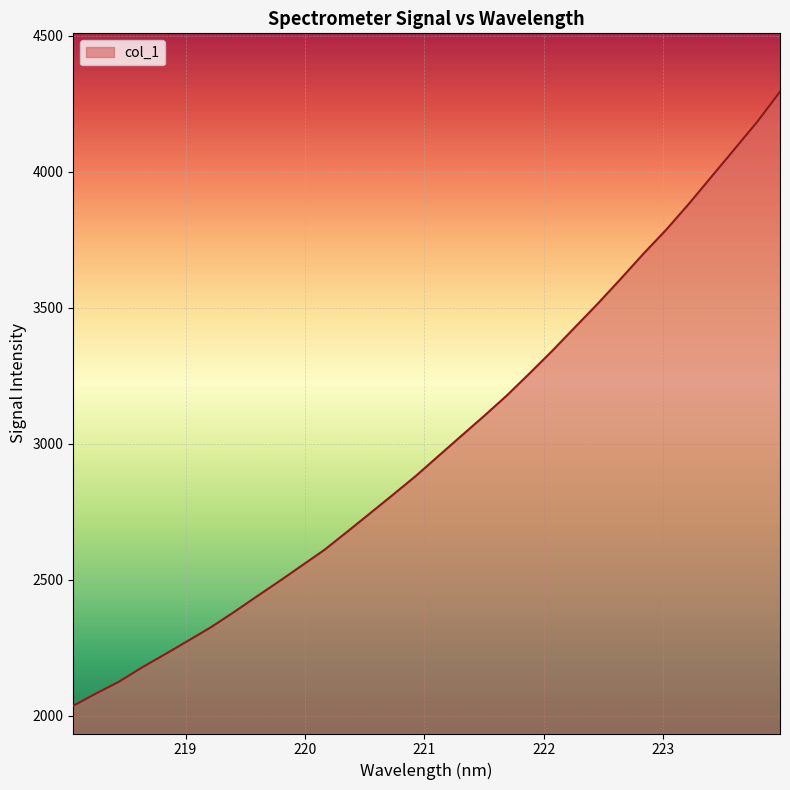

What is the minimum value shown in the chart?

2036.9